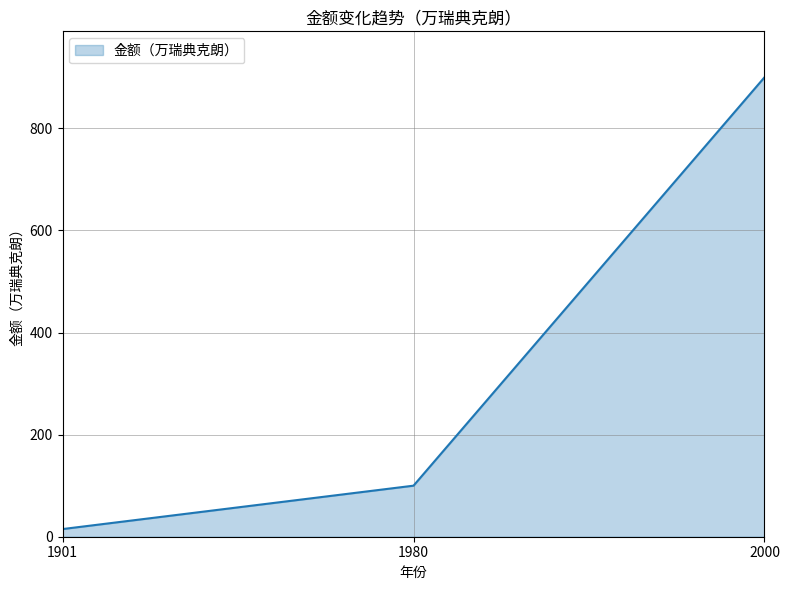

At which category does the chart reach its minimum across all series?

1901